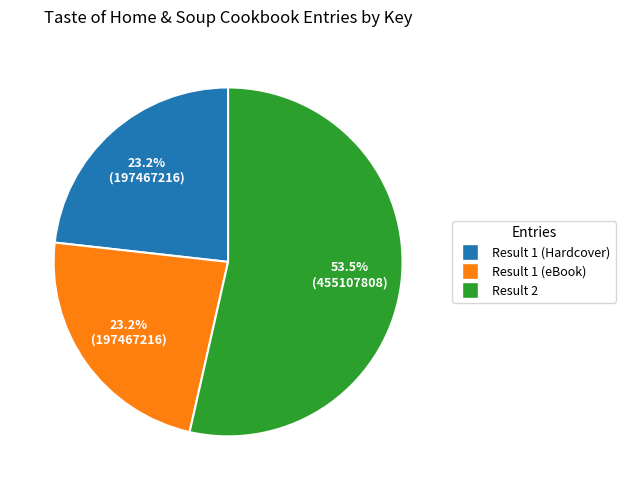

How many segments does this pie chart have?

3